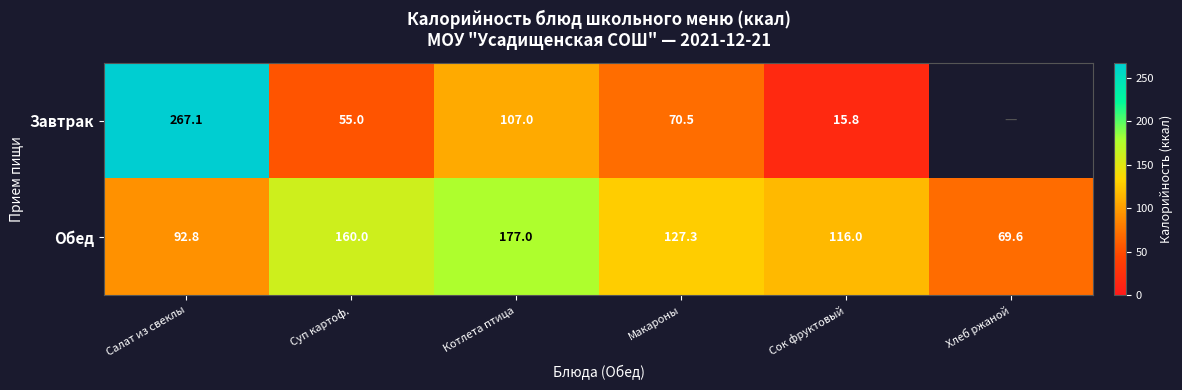

Rank the series at Салат из свеклы from highest to lowest value.

Завтрак, Обед